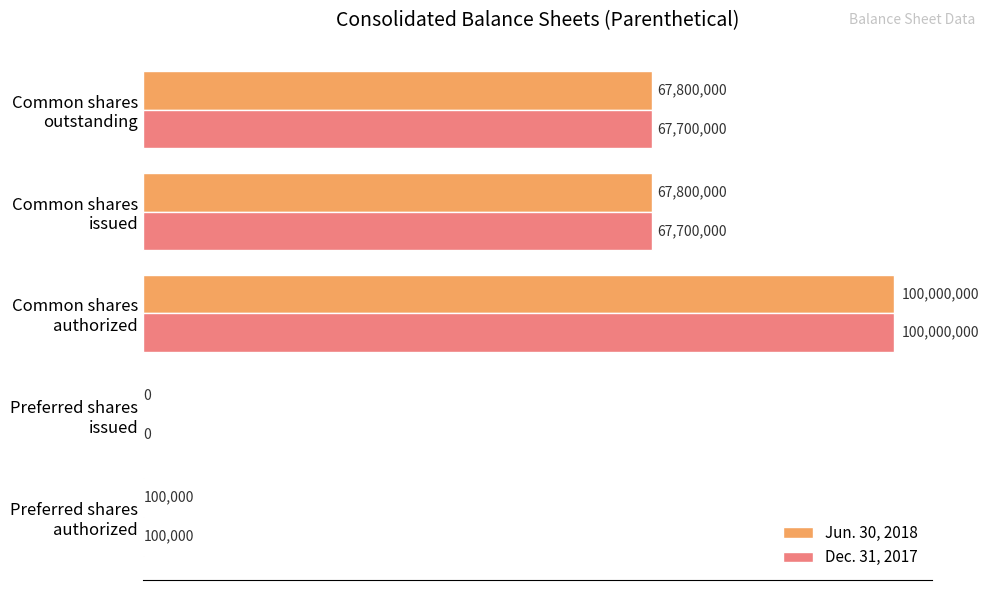

What are all the series names shown in the legend?

Jun. 30, 2018, Dec. 31, 2017